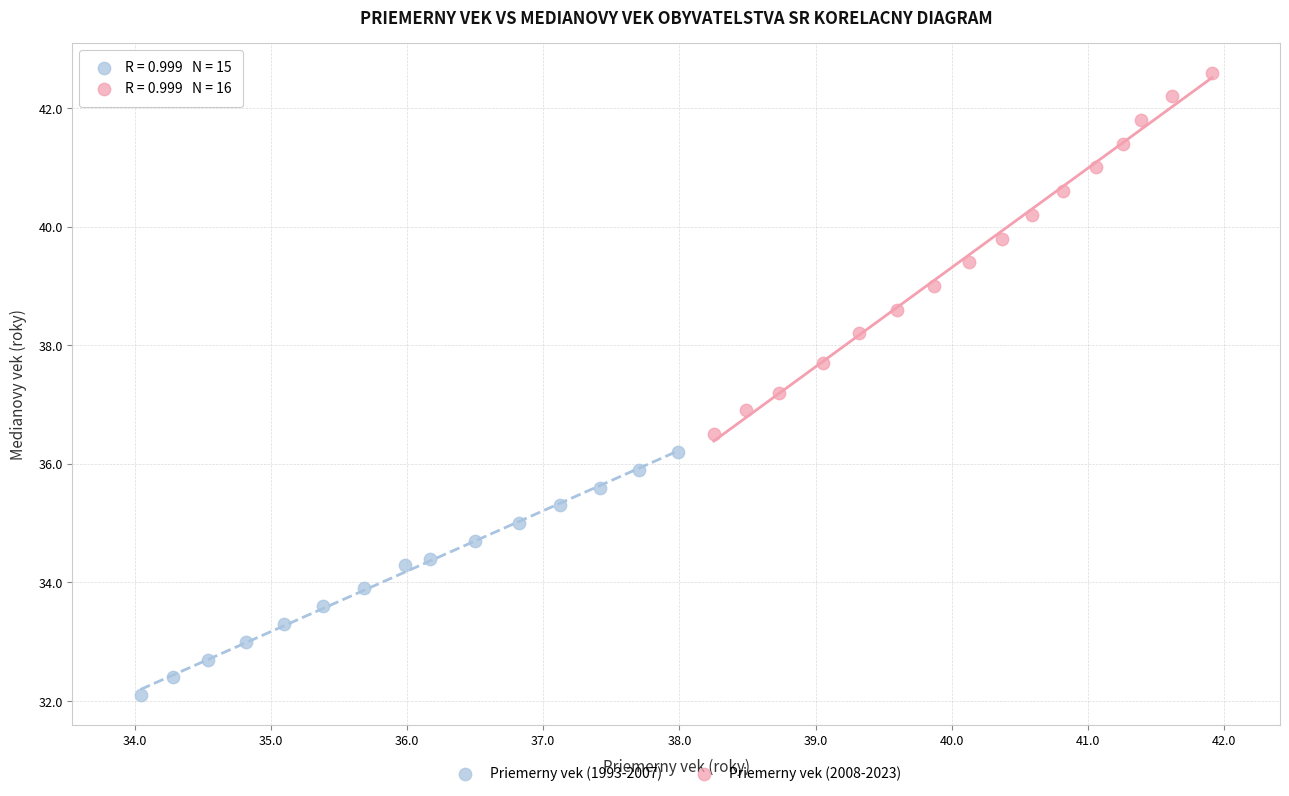

Which series reaches the maximum Y coordinate?

Priemerny vek (2008-2023)